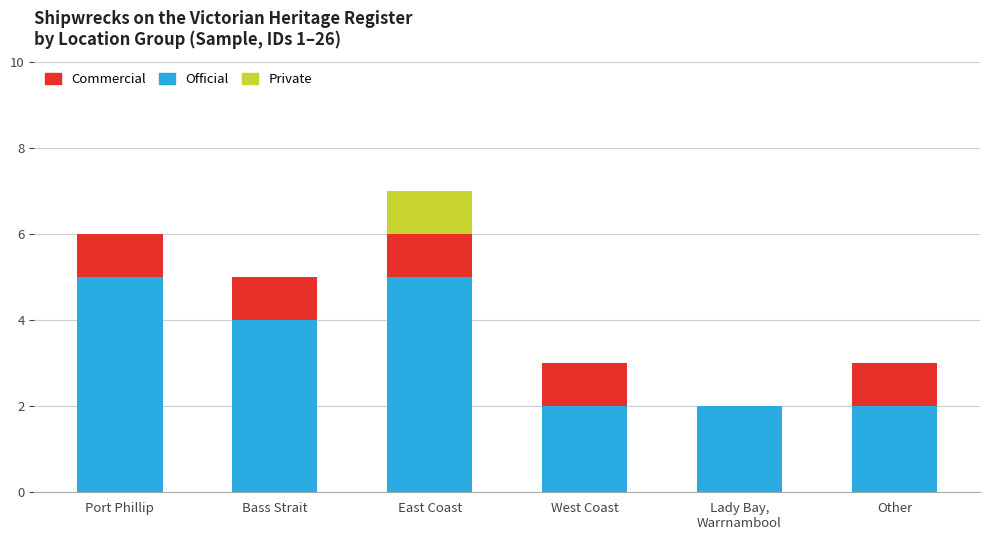

At which category is the sum across all series the highest?

East Coast